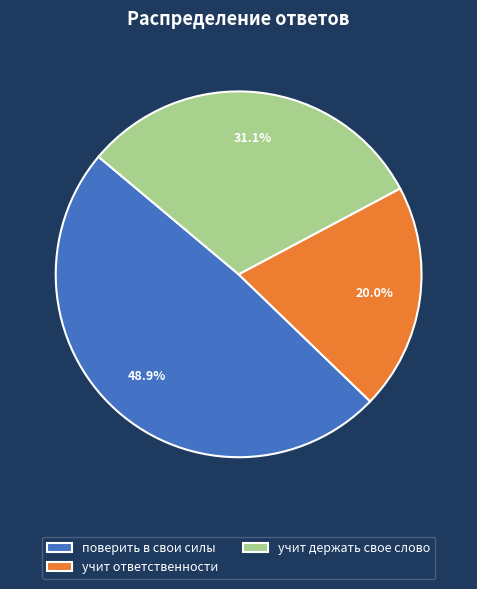

The поверить в свои силы slice represents 49% of the pie. True or false?

True